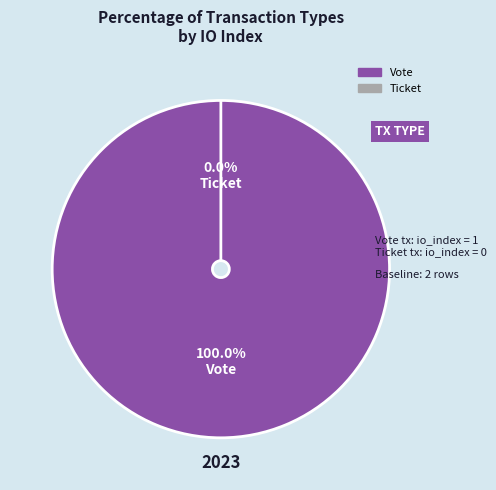

What percentage do Vote and Ticket together represent?

100.0%